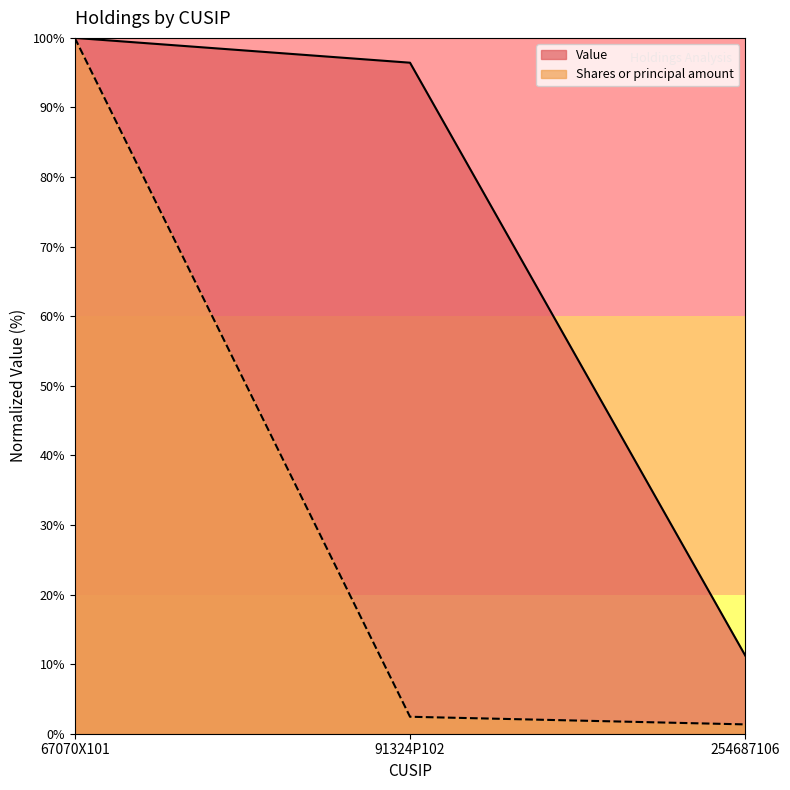

At which category does the chart reach its minimum across all series?

254687106